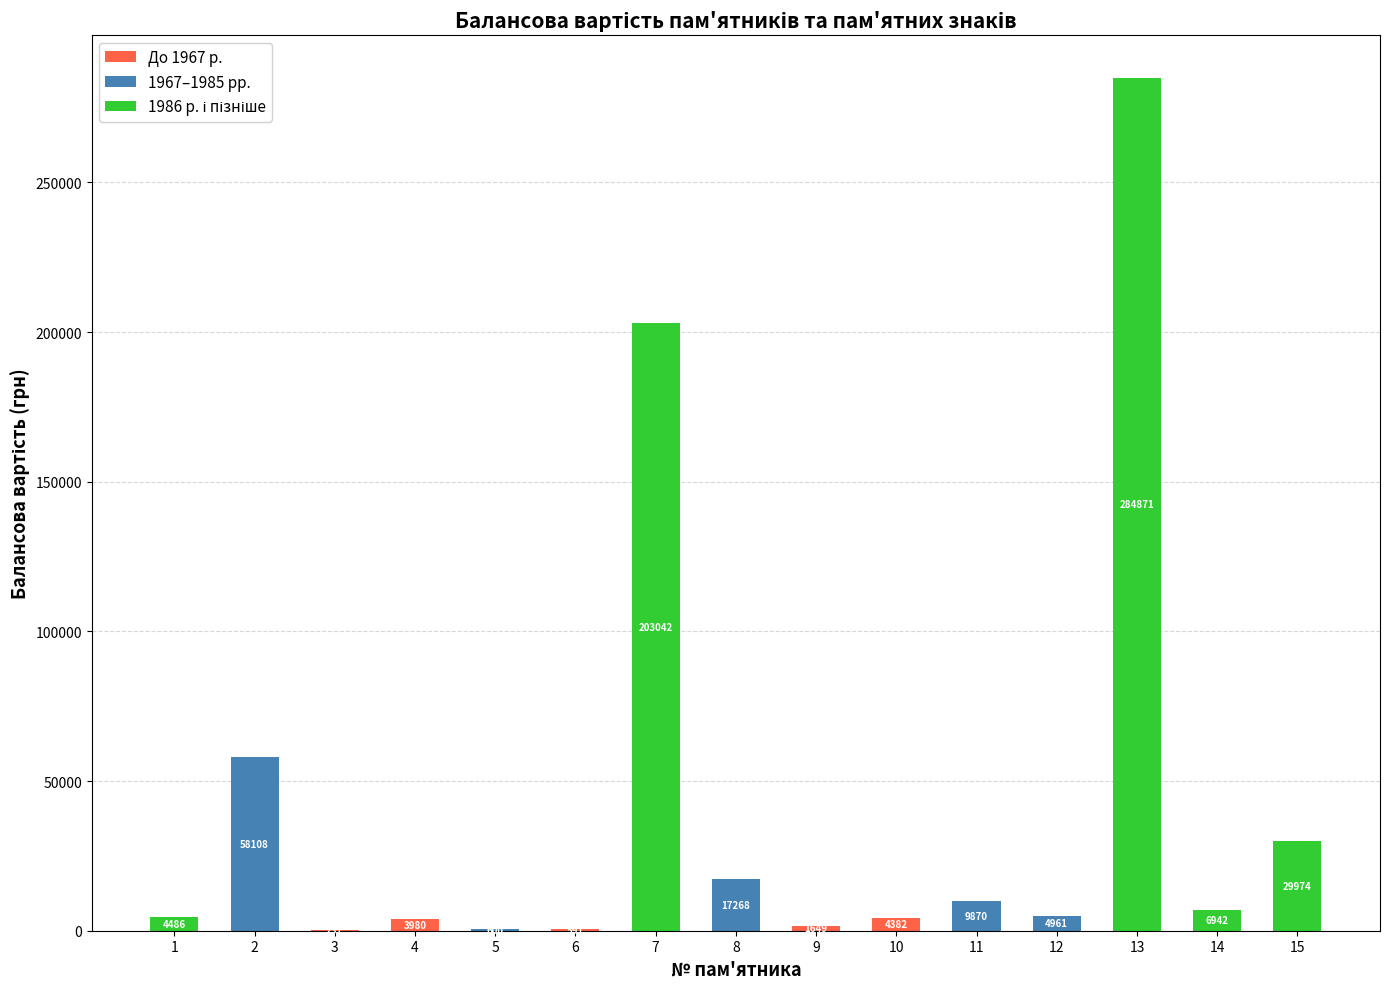

At which category is the sum across all series the highest?

13